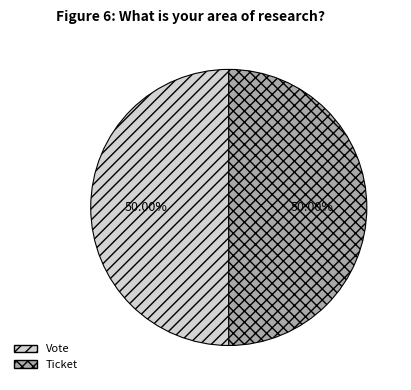

Approximately how many times larger is the value at Ticket compared to Vote?

1.0